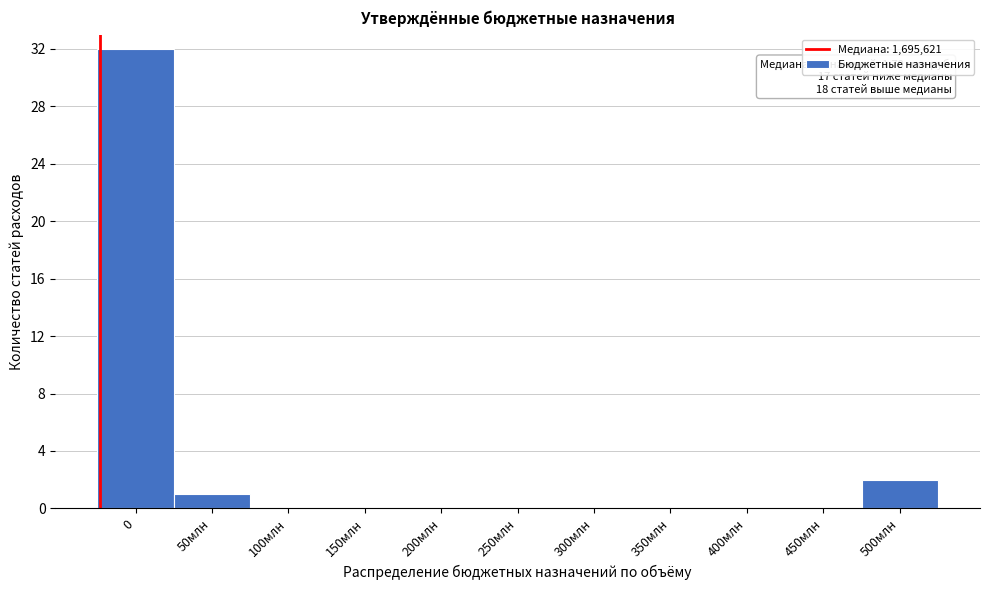

Reading right to left, transcribe all the data shown in this chart.

500млн=2	450млн=0	400млн=0	350млн=0	300млн=0	250млн=0	200млн=0	150млн=0	100млн=0	50млн=1	0=32